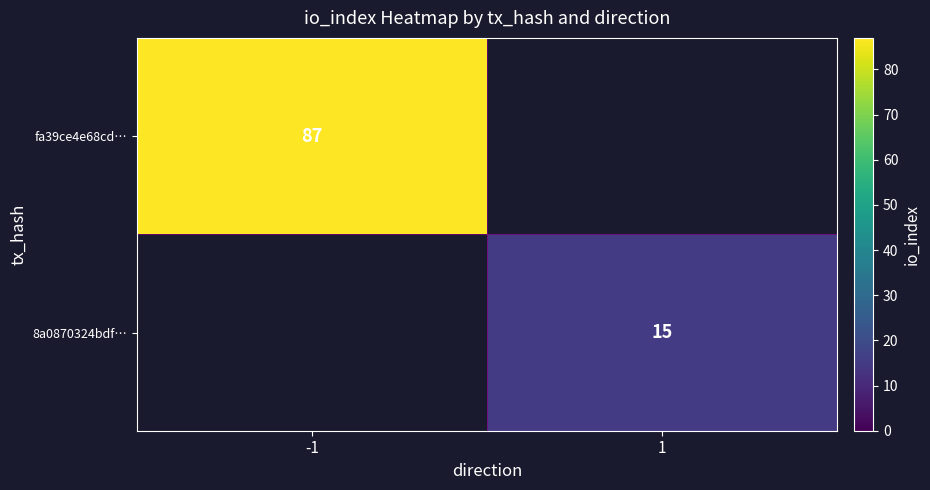

The value of 8a0870324bdf… at 1 is 20.9. True or false?

False